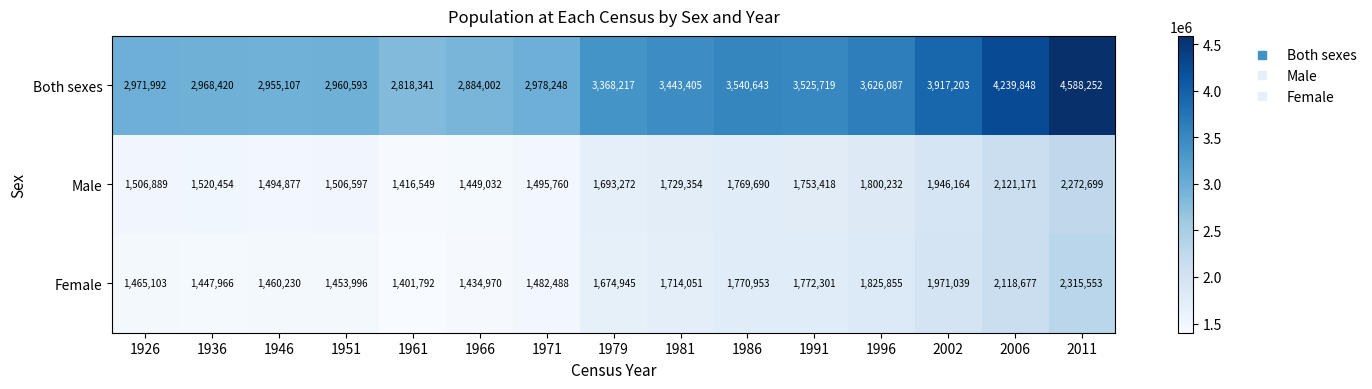

Rank the categories by Male value from lowest to highest.

1961, 1966, 1946, 1971, 1951, 1926, 1936, 1979, 1981, 1991, 1986, 1996, 2002, 2006, 2011